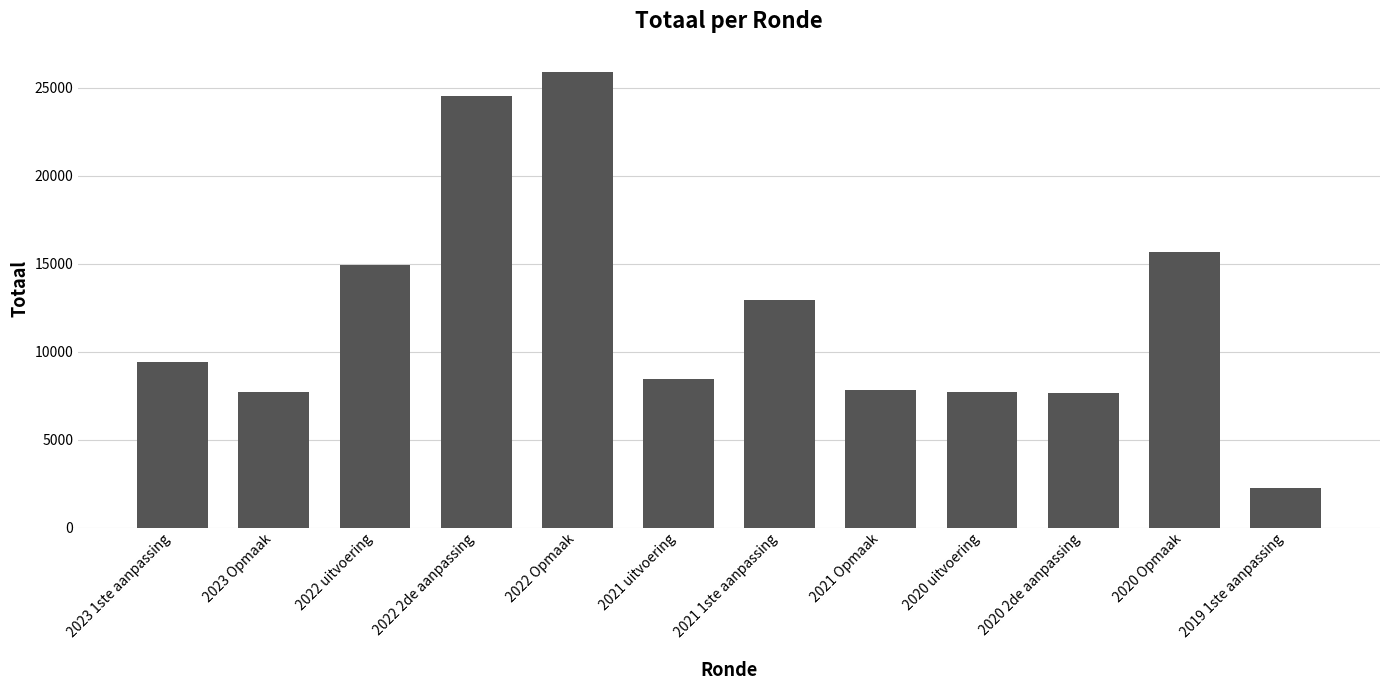

What is the change in value from 2022 uitvoering to 2021 1ste aanpassing?

-1977